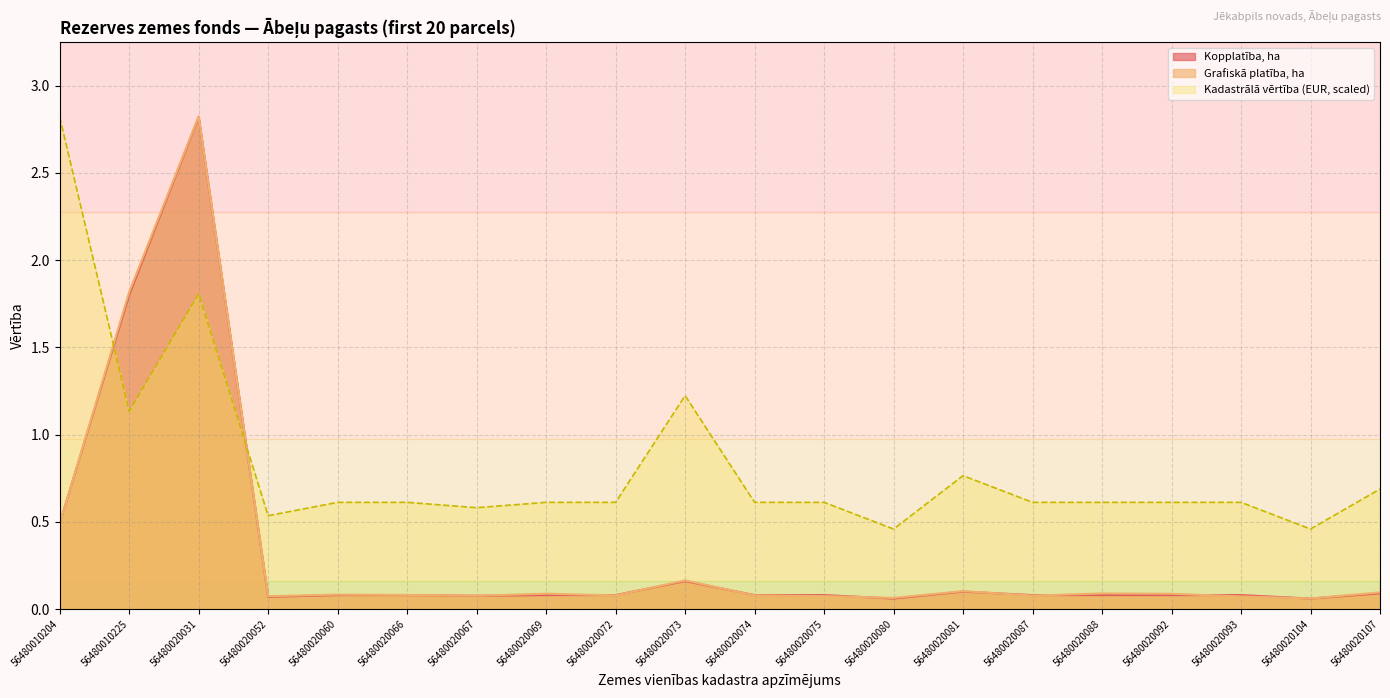

Which series has the largest total across all categories?

Kadastrālā vērtība (EUR, scaled)